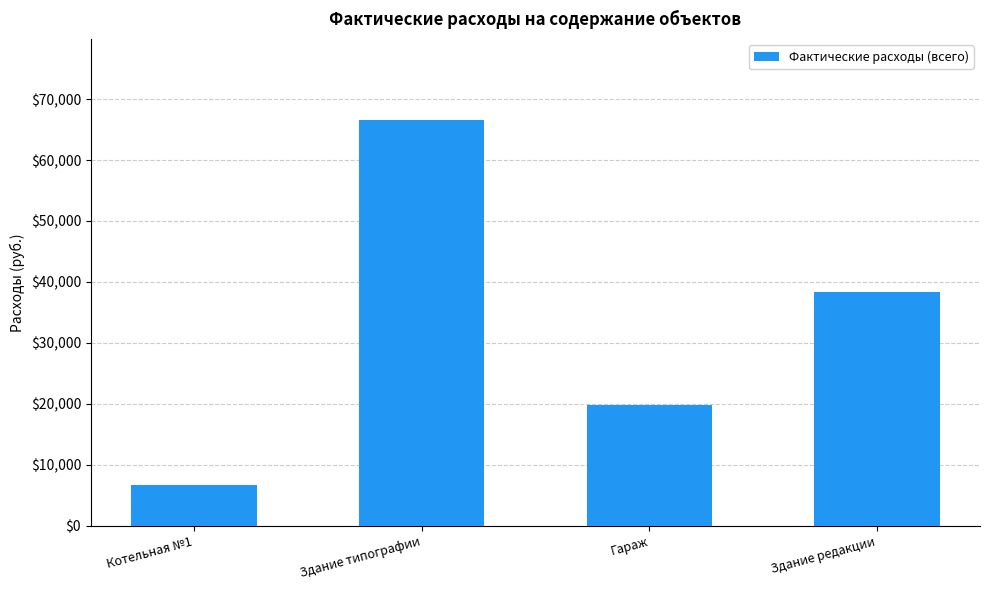

What is the difference between the maximum and minimum values?

59839.6